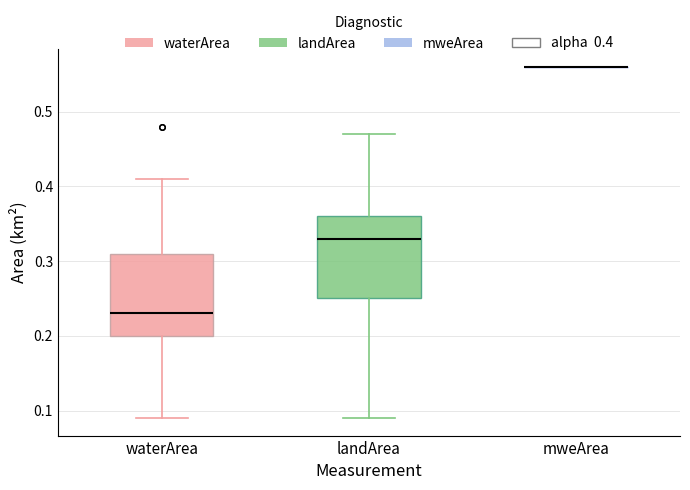

Where does the lower whisker of the box for landArea end on the y-axis? The values are not printed on the chart, so give them approximately, as read against the axis.

0.09